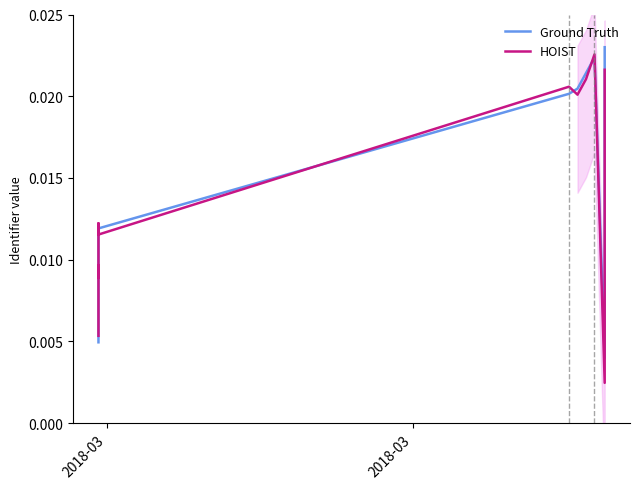

Where do Ground Truth and HOIST first cross each other?

2018-03 and 2018-03